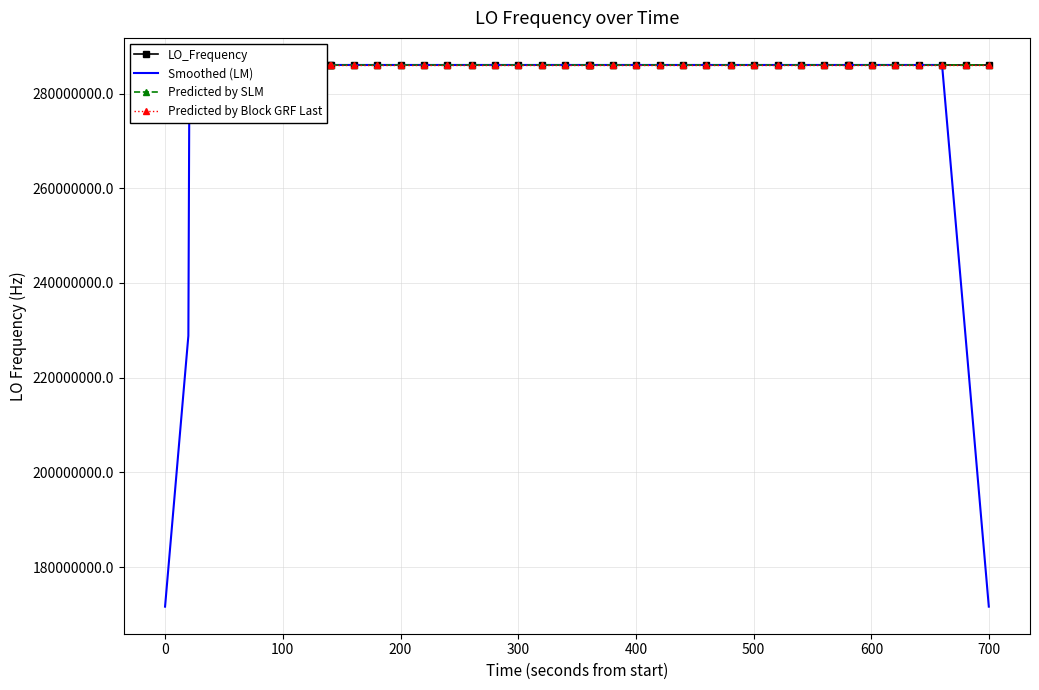

Where is the first local maximum for LO_Frequency?

300